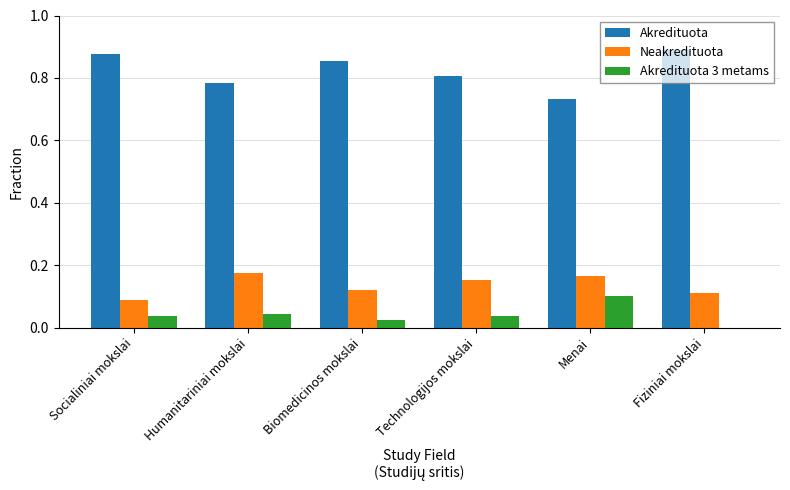

Is the value of Akredituota at Fiziniai mokslai greater than the value of Akredituota 3 metams at Menai?

Yes